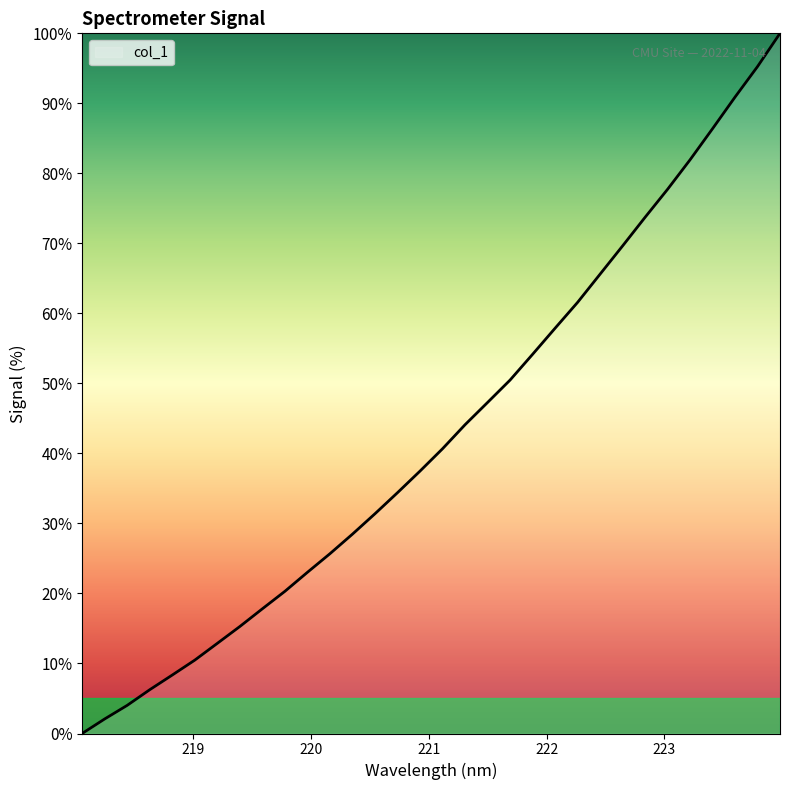

What is the difference between the maximum and minimum values?

100.0